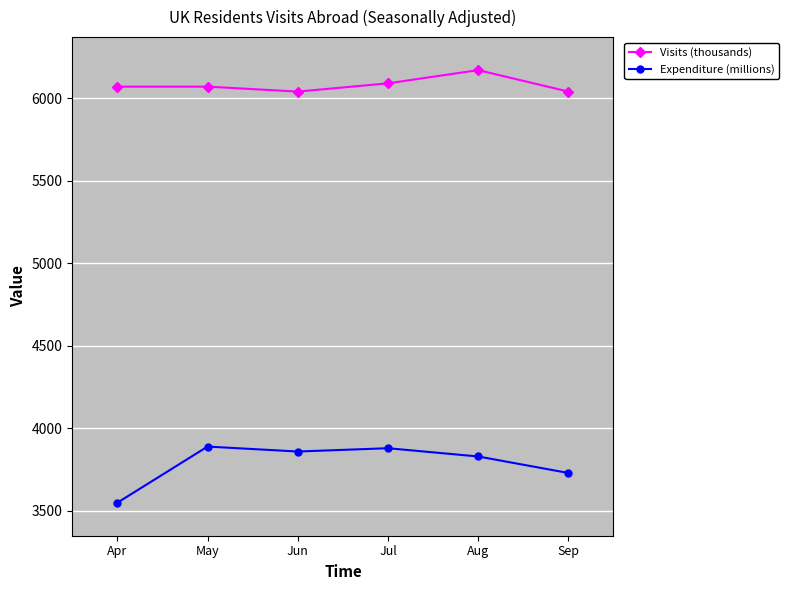

What is the total value across all series at Sep?

9770